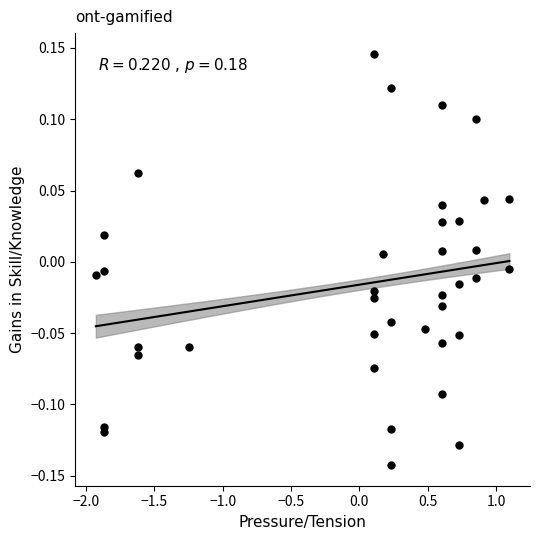

What is the range of Y values (max minus min)?

0.3